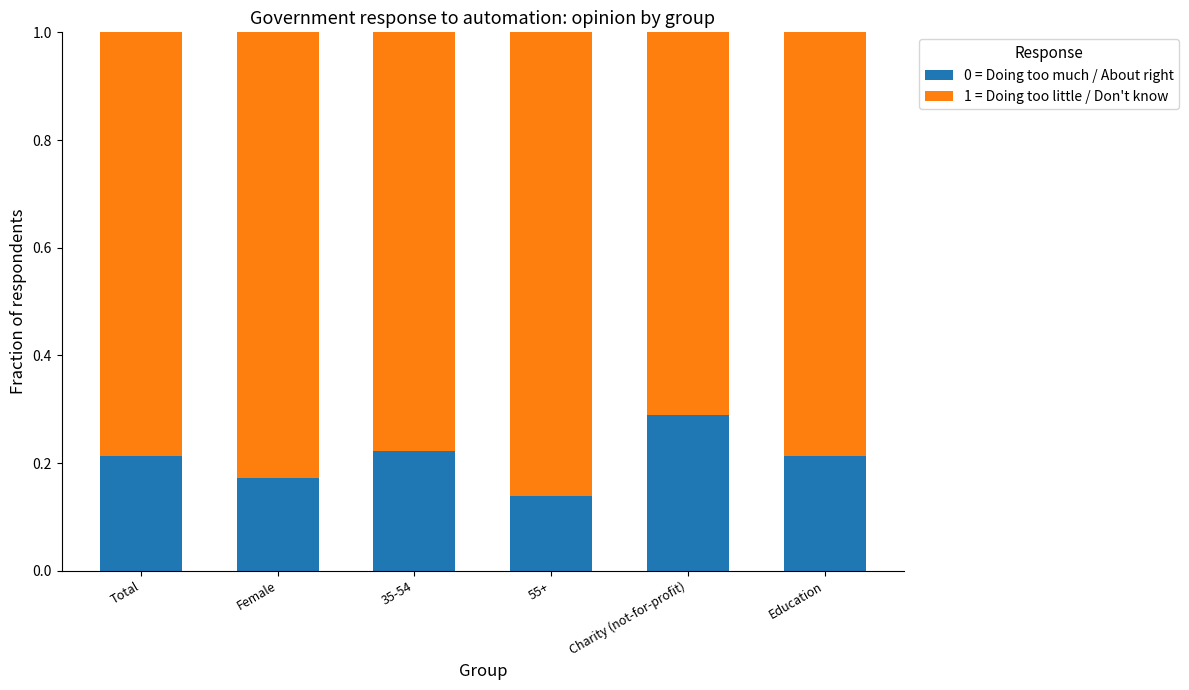

What is the sum of the 0 = Doing too much / About right values at Education and Charity (not-for-profit)?

0.5